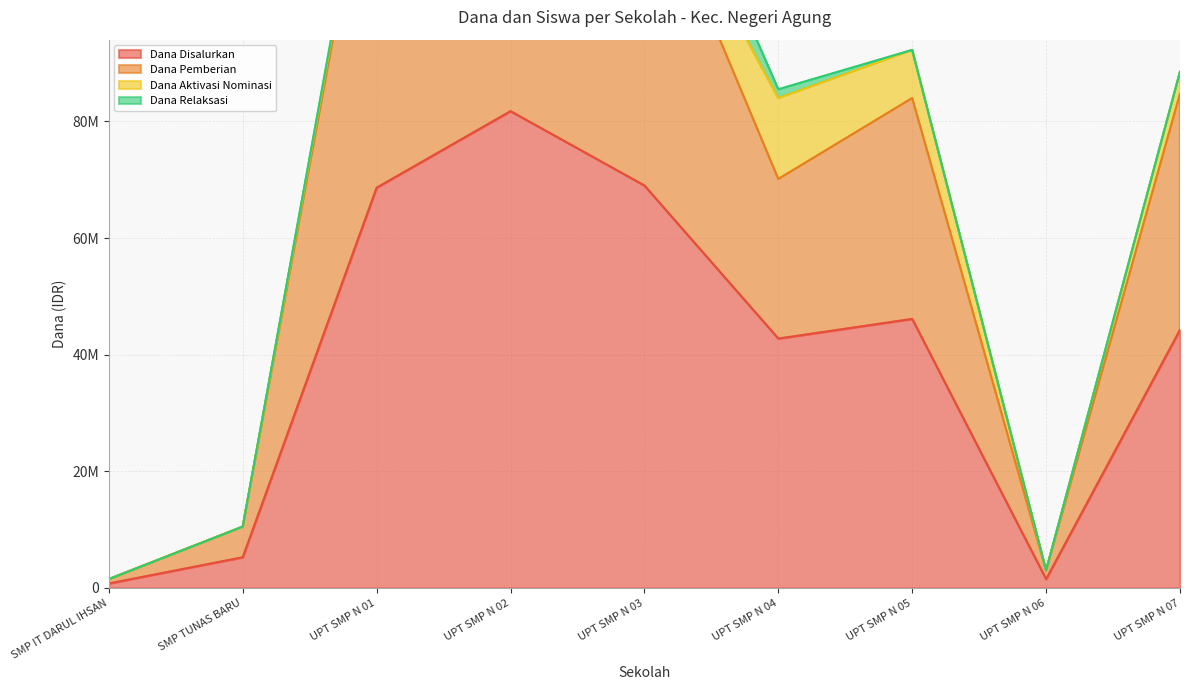

At which label is Dana Disalurkan closest to 41250000?

UPT SMP N 04